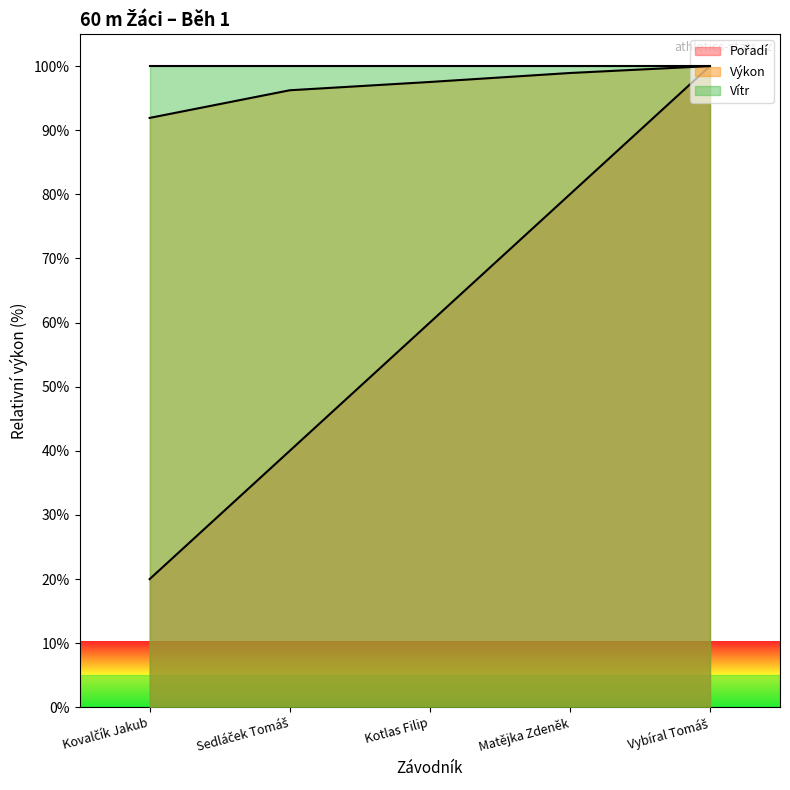

True or false: Výkon has a value of 96.2 at Sedláček Tomáš.

True